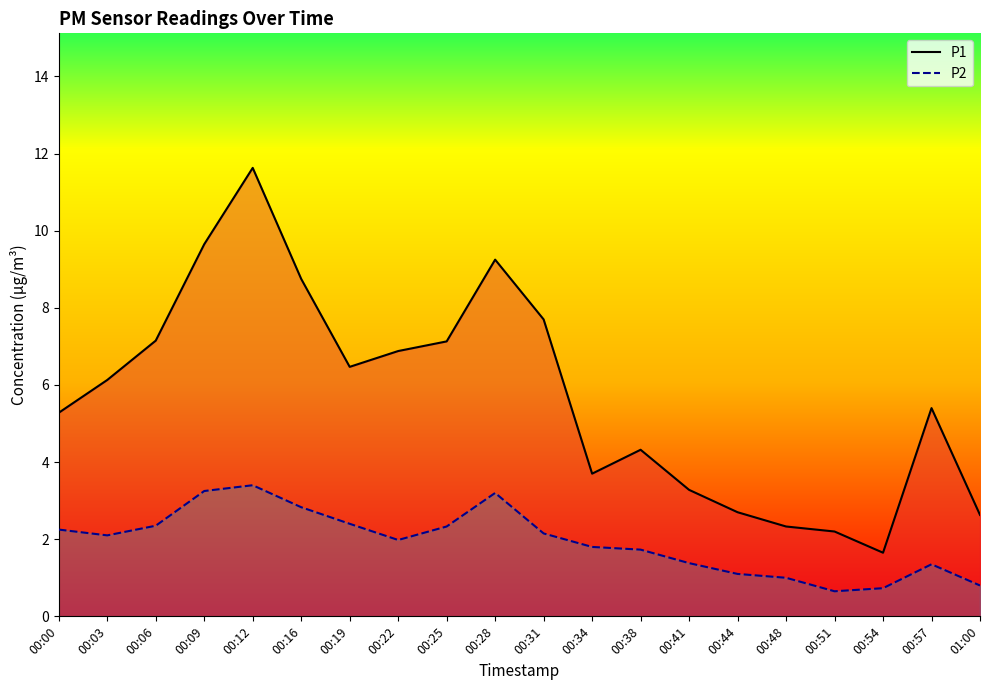

True or false: P1 and P2 cross at least once.

False